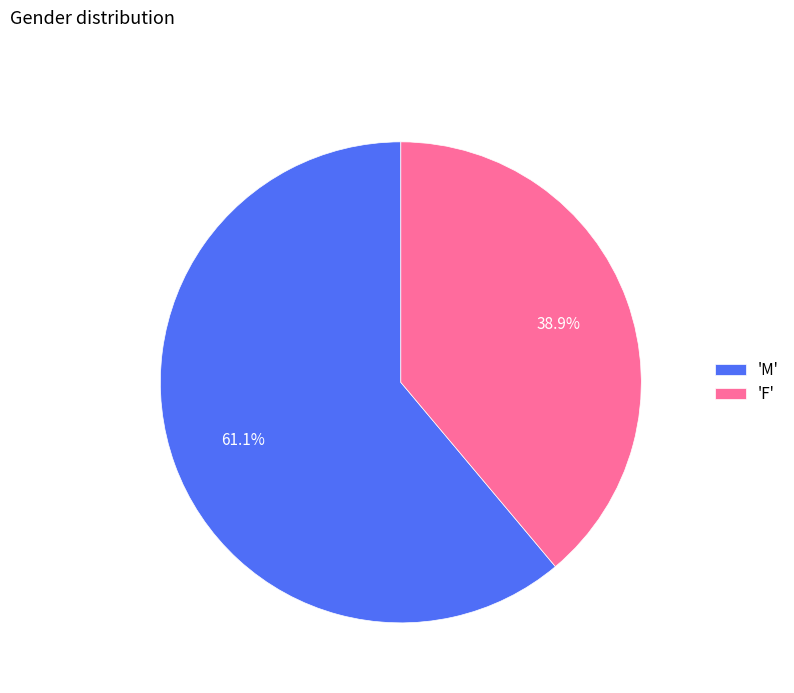

How many segments does this pie chart have?

2